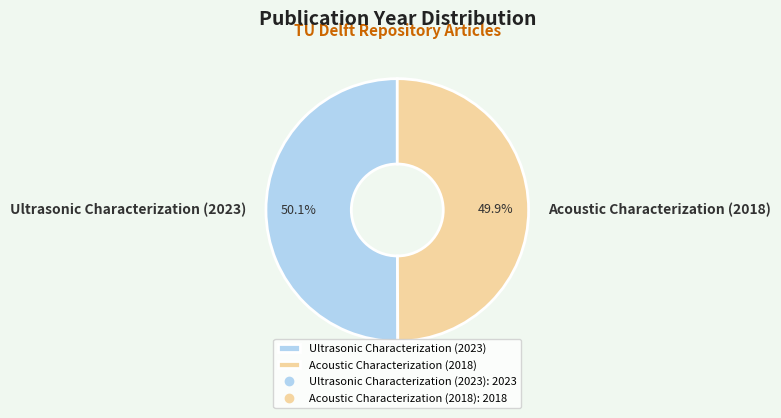

Does any single category account for the majority?

Yes